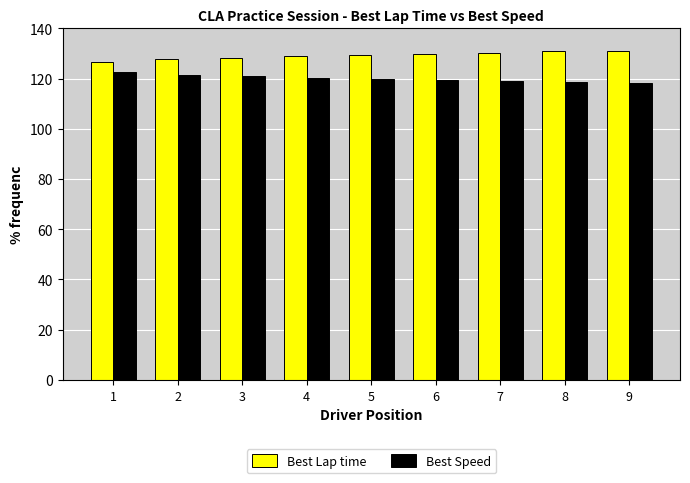

List the series in order of their peak value, highest first.

Best Lap time, Best Speed